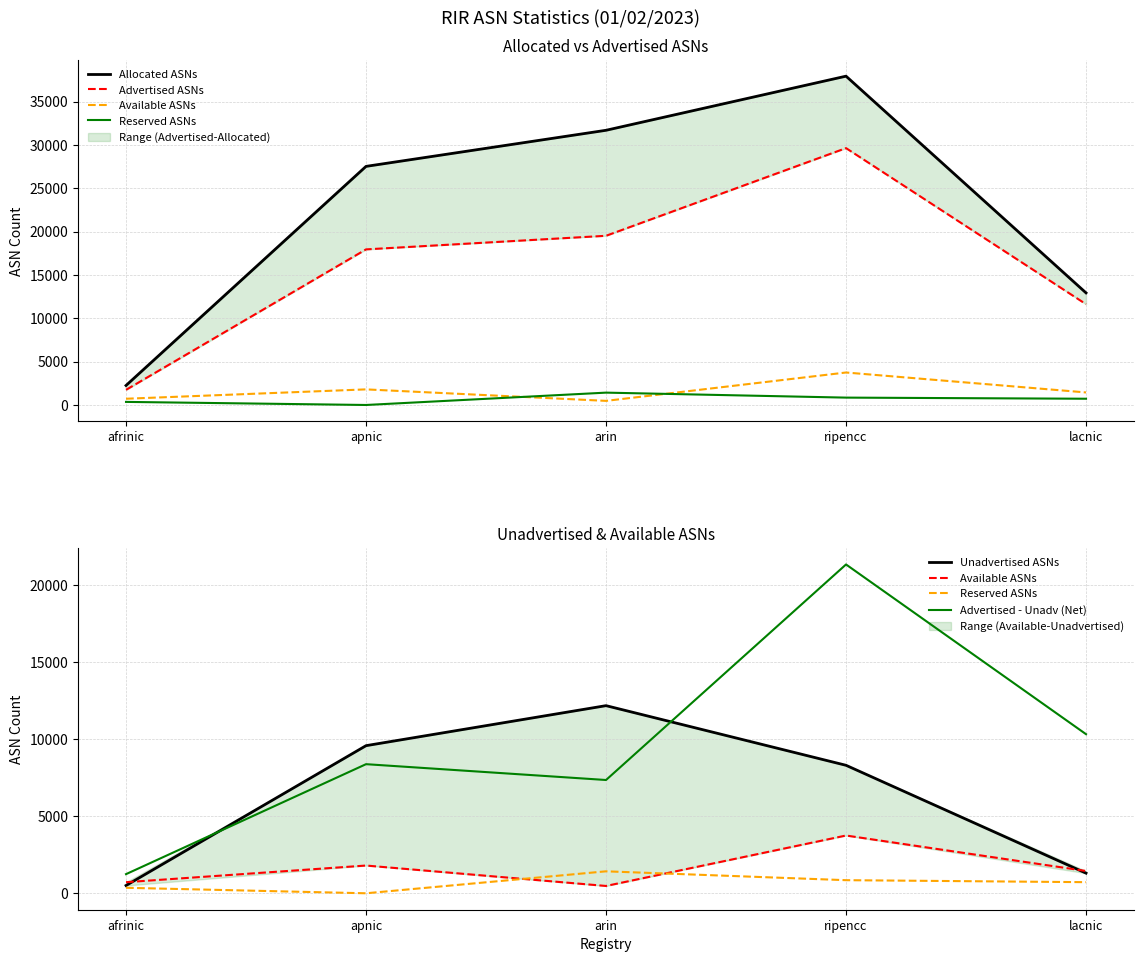

Which series has the largest total across all categories?

Allocated ASNs